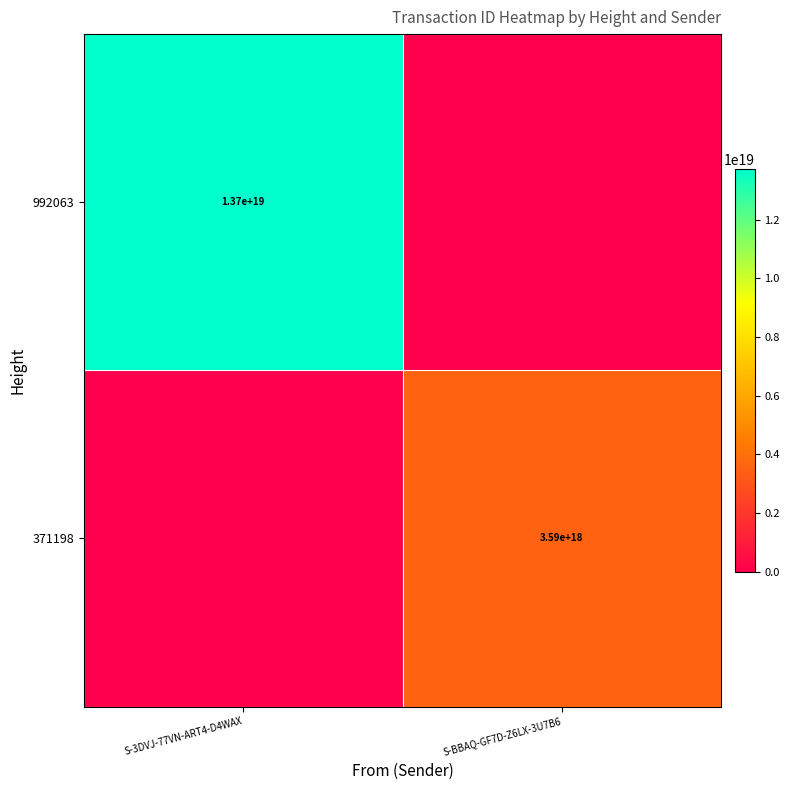

At which category does the chart reach its peak across all series?

S-3DVJ-77VN-ART4-D4WAX